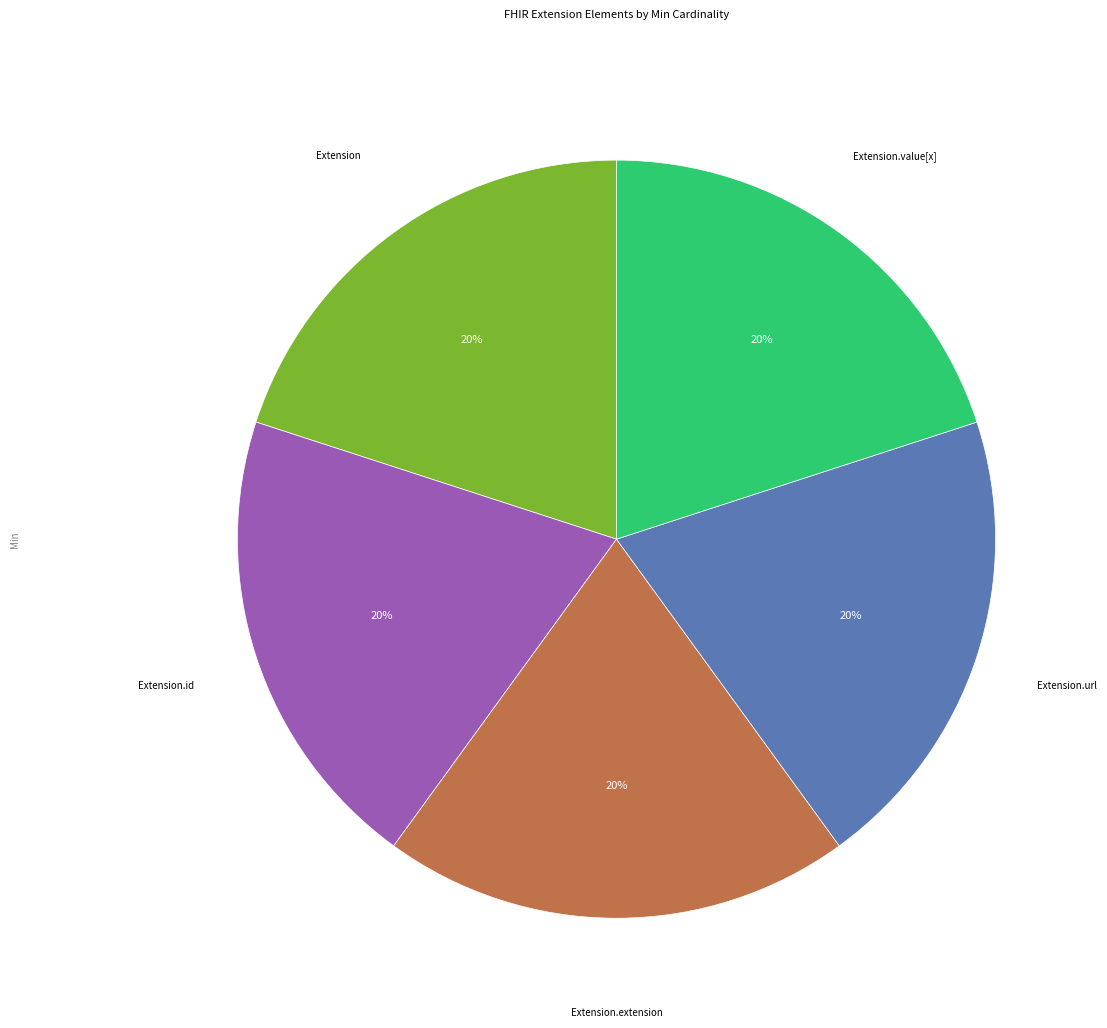

Does any single category account for the majority?

No